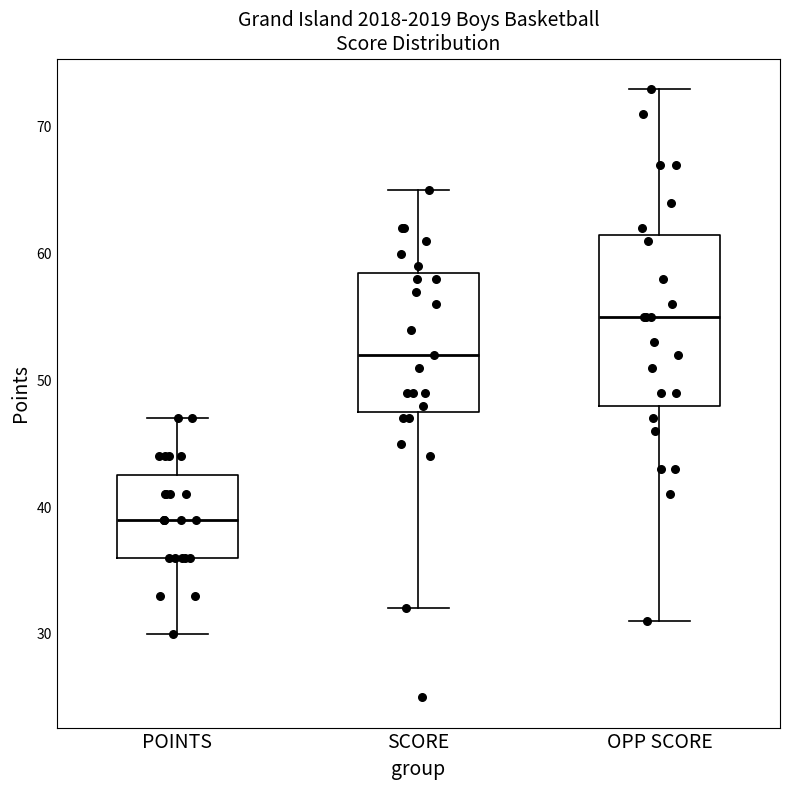

Which box is the tallest, from its lower edge to its upper edge?

OPP SCORE